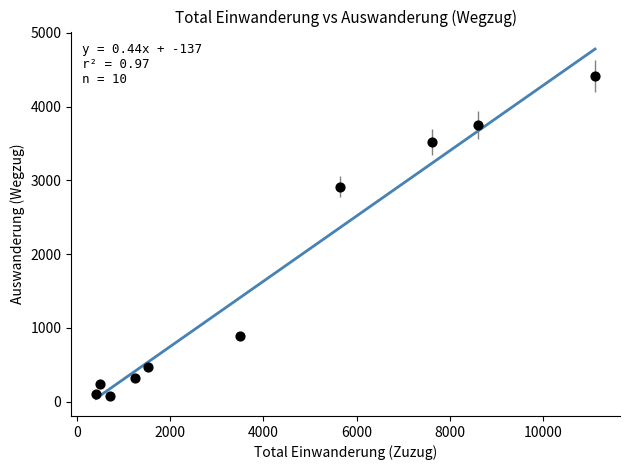

What is the average X value?

4083